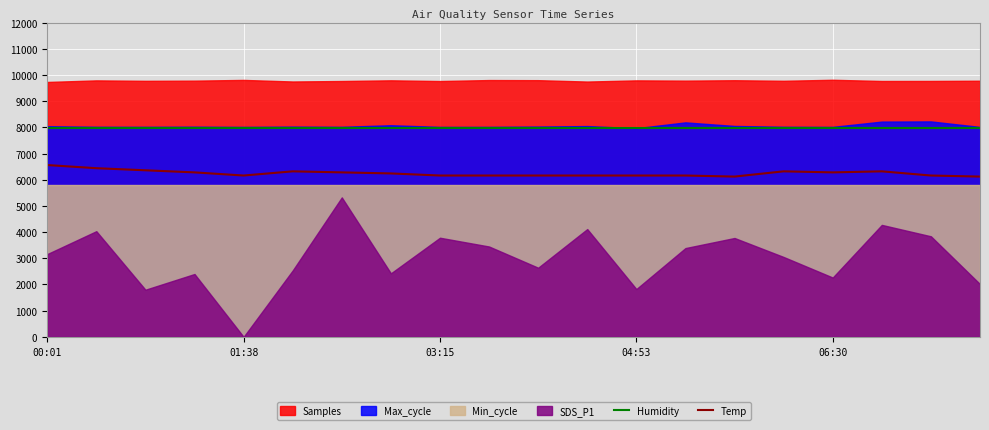

The value of Temp at 04:53 is 6160.0. True or false?

True